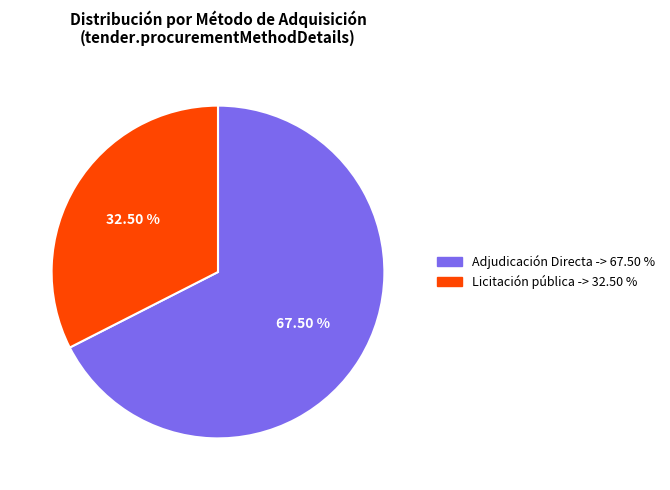

Is Adjudicación Directa the majority of the pie?

Yes